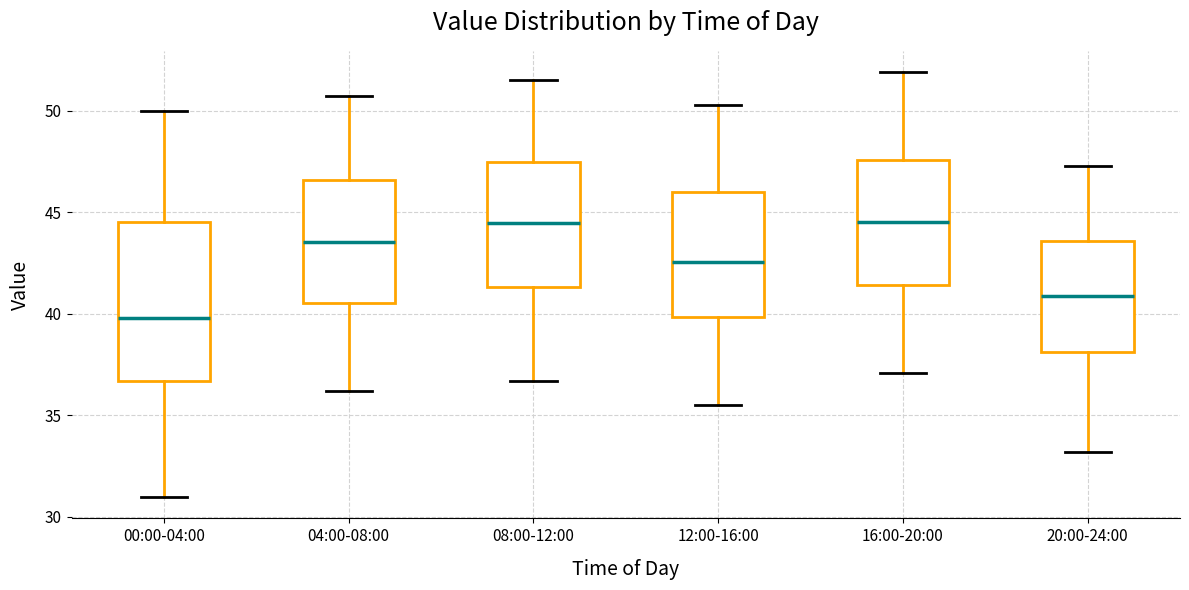

Which box's median line is the lowest?

00:00-04:00